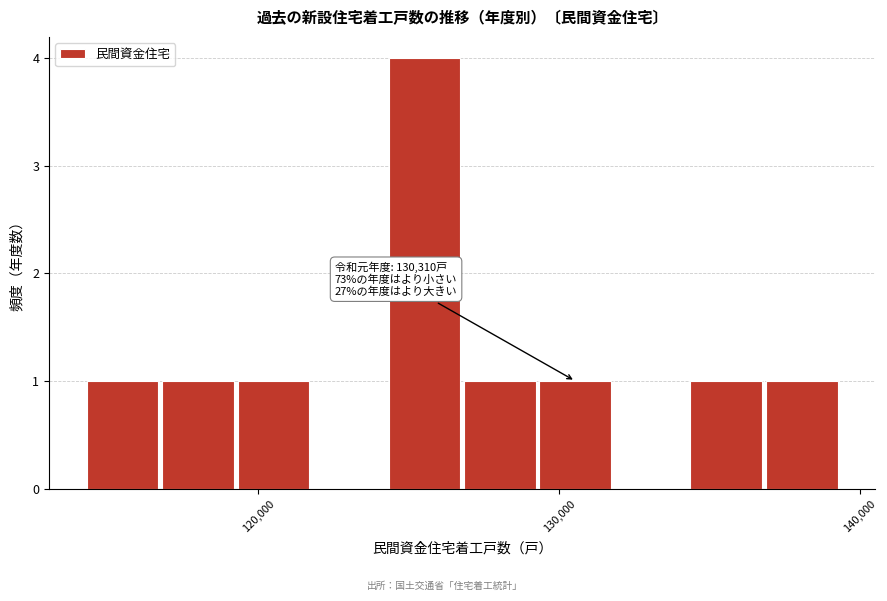

Around what value on the x-axis is the tallest bar? Give the approximate position of its centre, as read against the axis.

126000